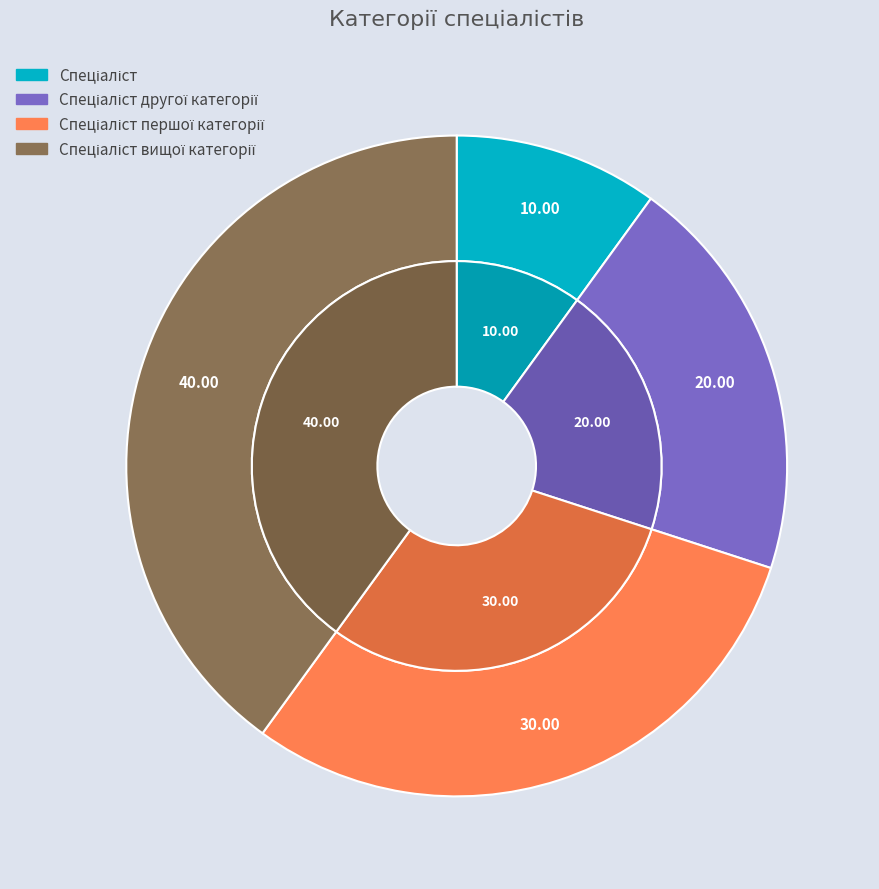

Between Спеціаліст першої категорії and Спеціаліст, which is larger?

Спеціаліст першої категорії